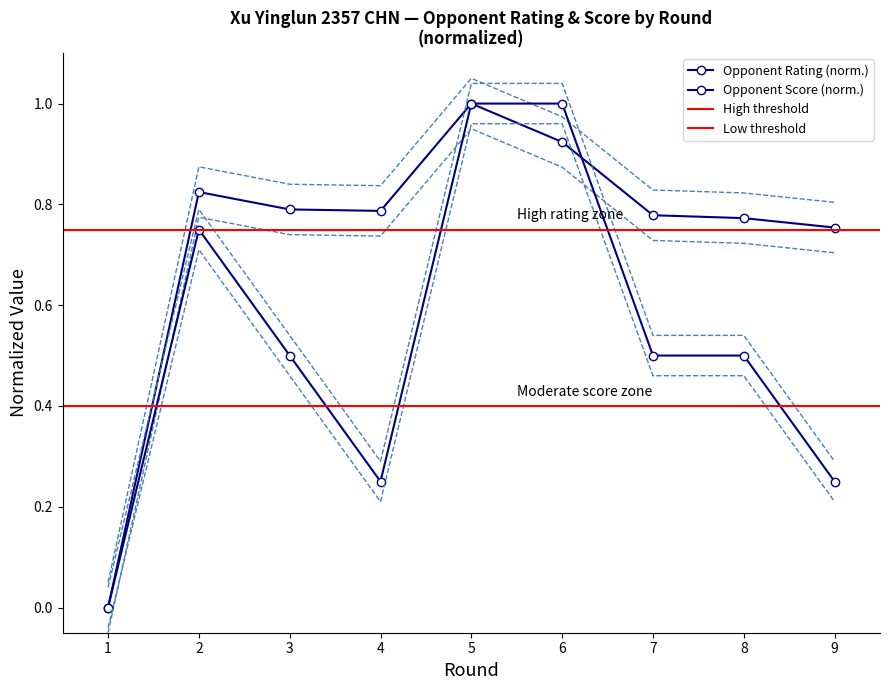

Reading left to right, what are all the values shown in this chart?

Rating: 0.0	0.8	0.8	0.8	1.0	0.9	0.8	0.8	0.8
Opponent Points: 0.0	0.8	0.5	0.2	1.0	1.0	0.5	0.5	0.2